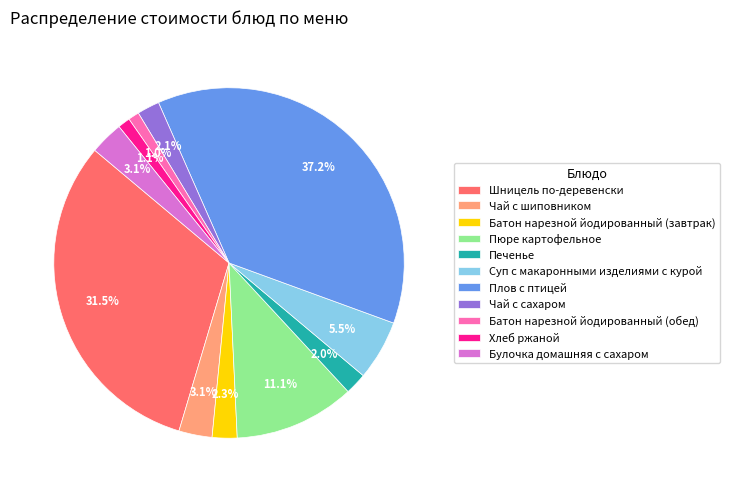

How many slices are in this pie chart?

11